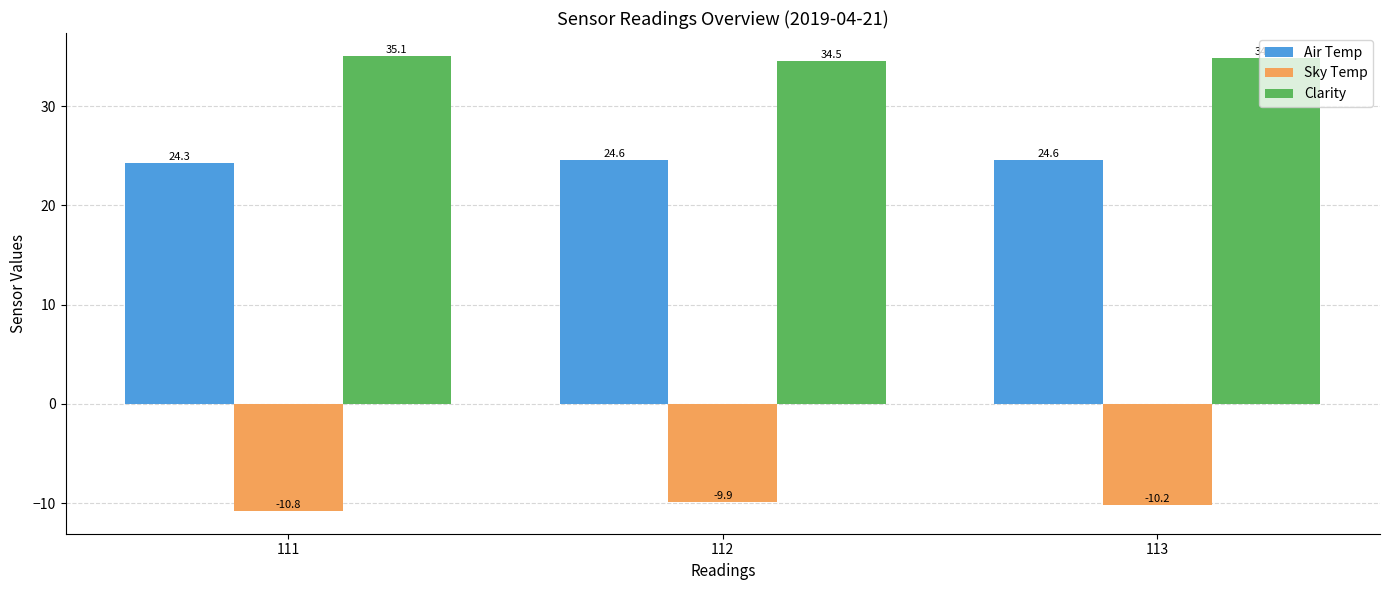

At 111, list the series in order from largest to smallest.

Clarity, Air Temp, Sky Temp